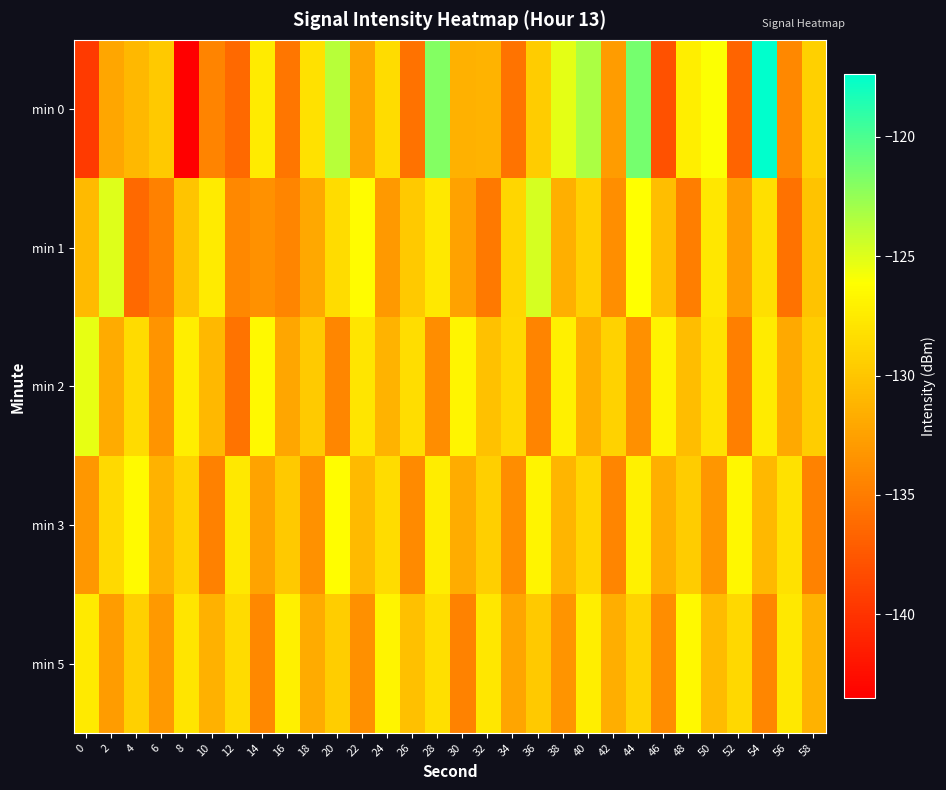

How many series are shown in this chart?

5